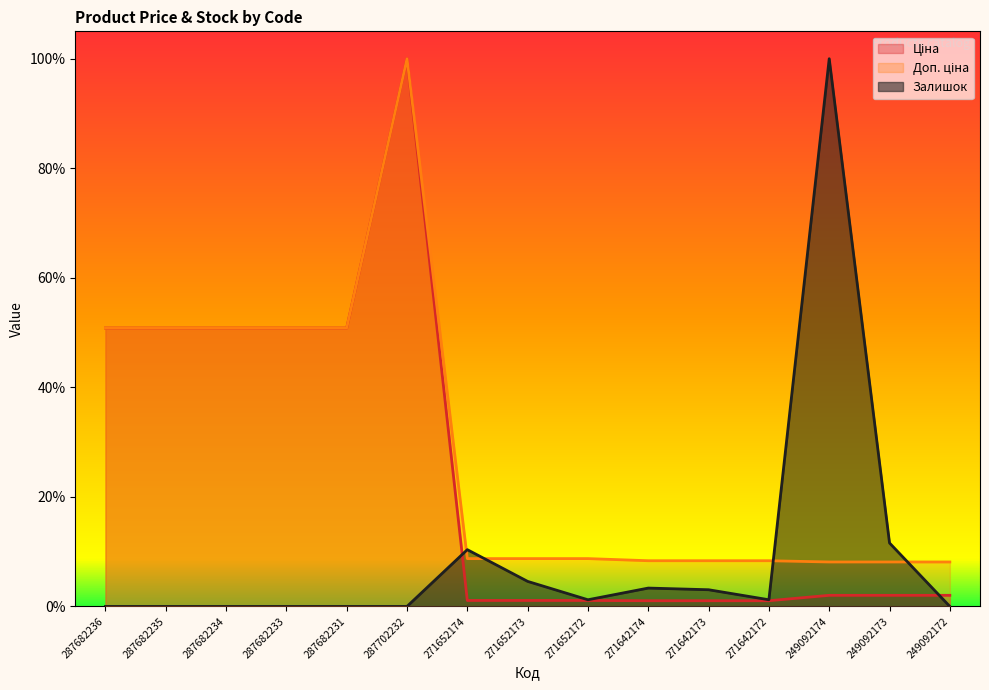

Which series ends up on top after the final intersection of Доп. ціна and Залишок?

Доп. ціна